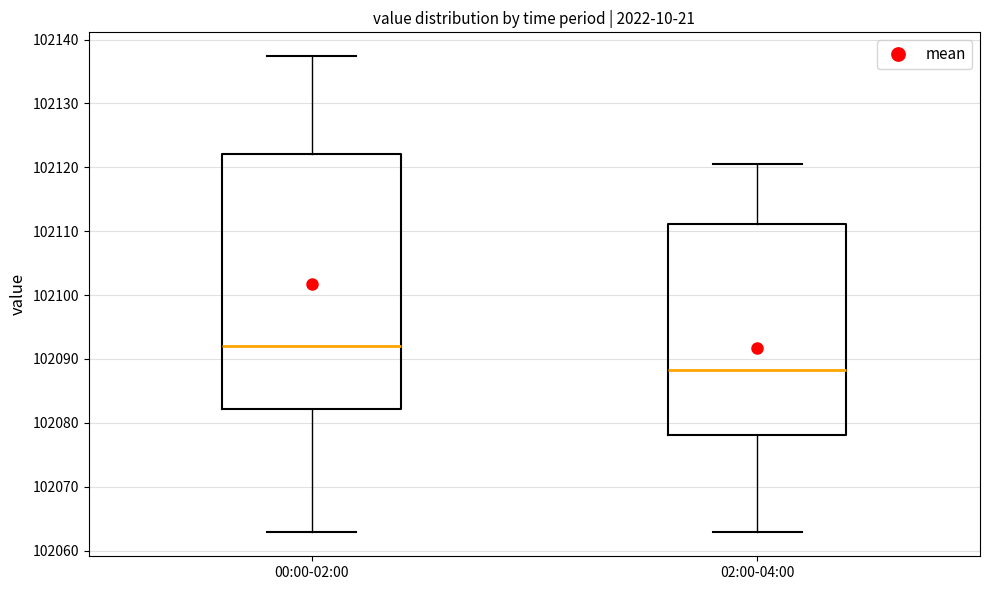

Reading left to right, transcribe this box plot: for each box, give where its median line is, the range the box spans, and where its two whiskers end, as read against the y-axis. The values are not printed on the chart, so give them approximately, as read against the axis.

00:00-02:00: median 102092, box 102082 to 102122, whiskers 102063 to 102137
02:00-04:00: median 102088, box 102078 to 102111, whiskers 102063 to 102121